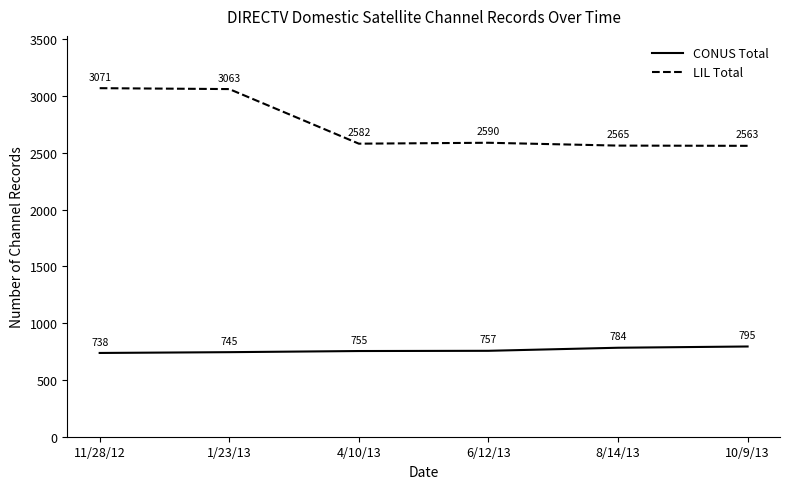

Does the chart have visible grid lines?

No